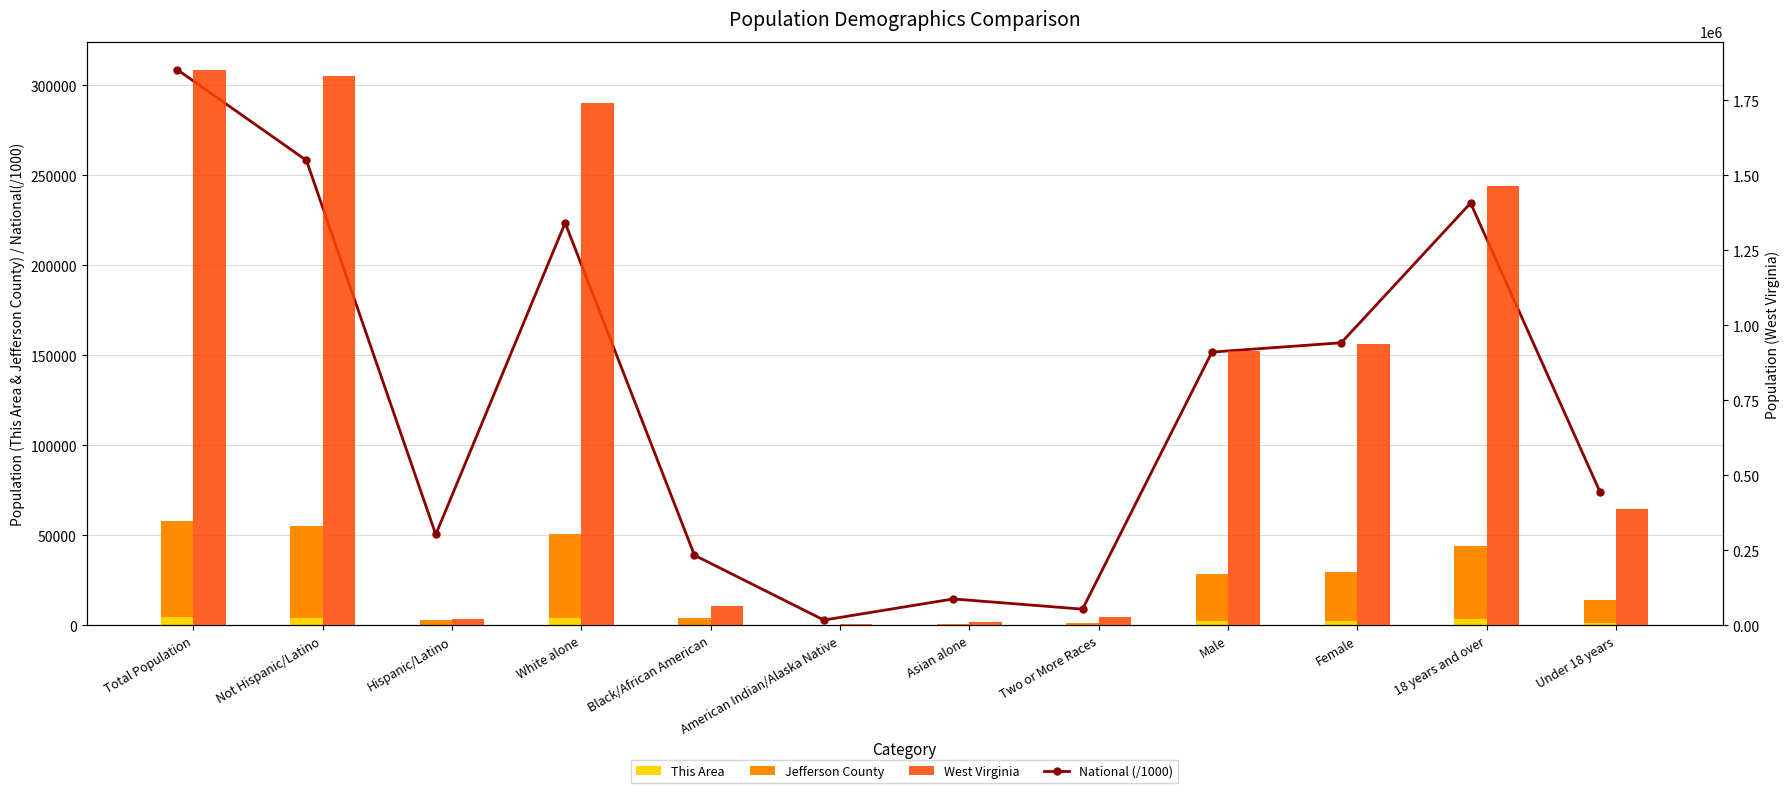

List the labels in order of West Virginia value, smallest first.

American Indian/Alaska Native, Asian alone, Hispanic/Latino, Two or More Races, Black/African American, Under 18 years, Male, Female, 18 years and over, White alone, Not Hispanic/Latino, Total Population